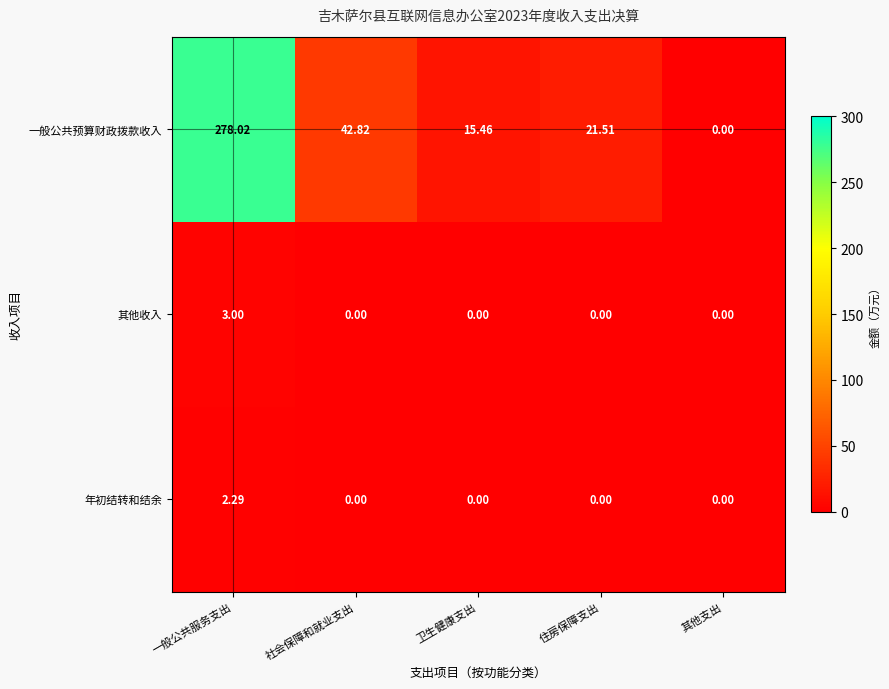

Count the number of categories in the chart.

5